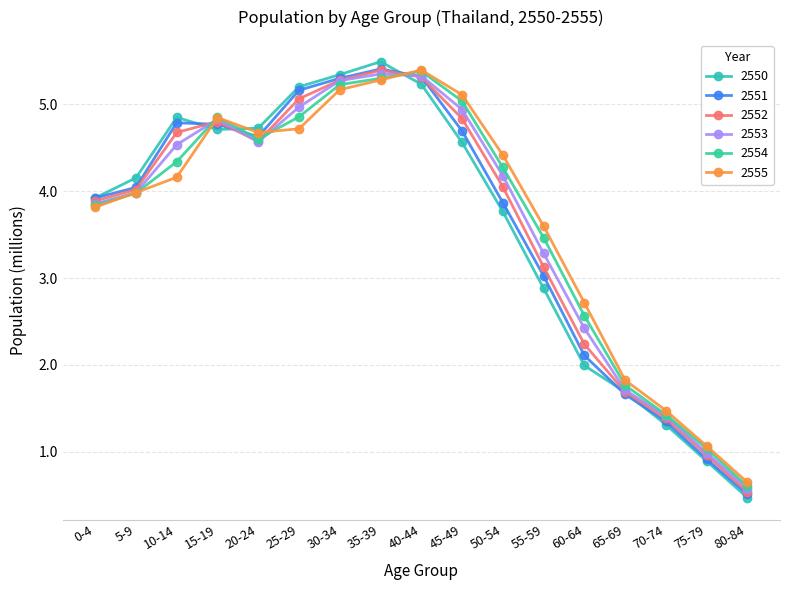

At which category does 2552 reach its first local valley?

20-24